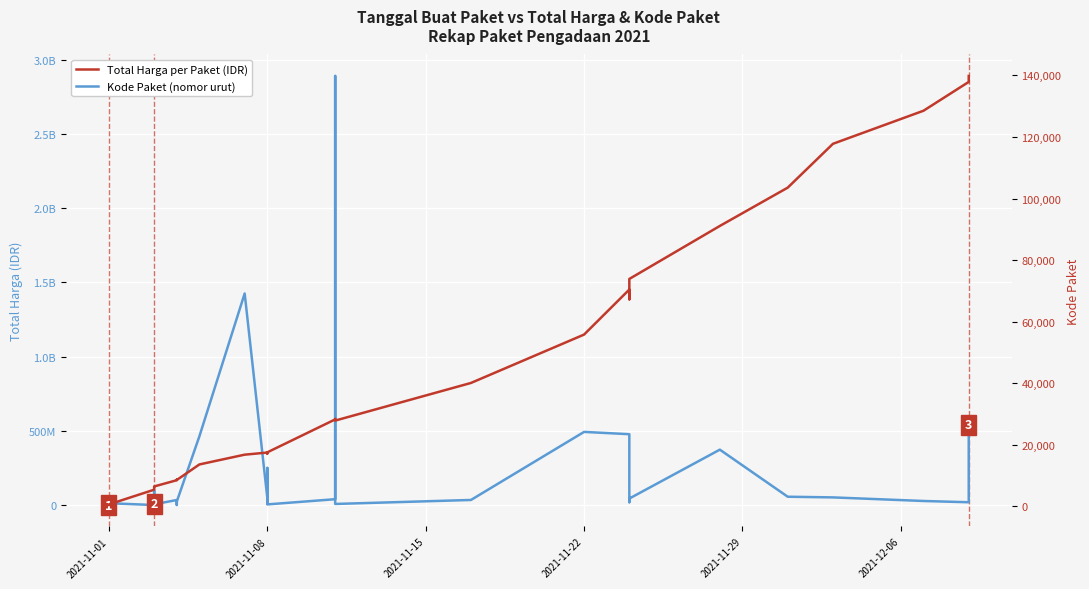

What is the difference between the maximum and second lowest values in the Total Harga series?

2891940000